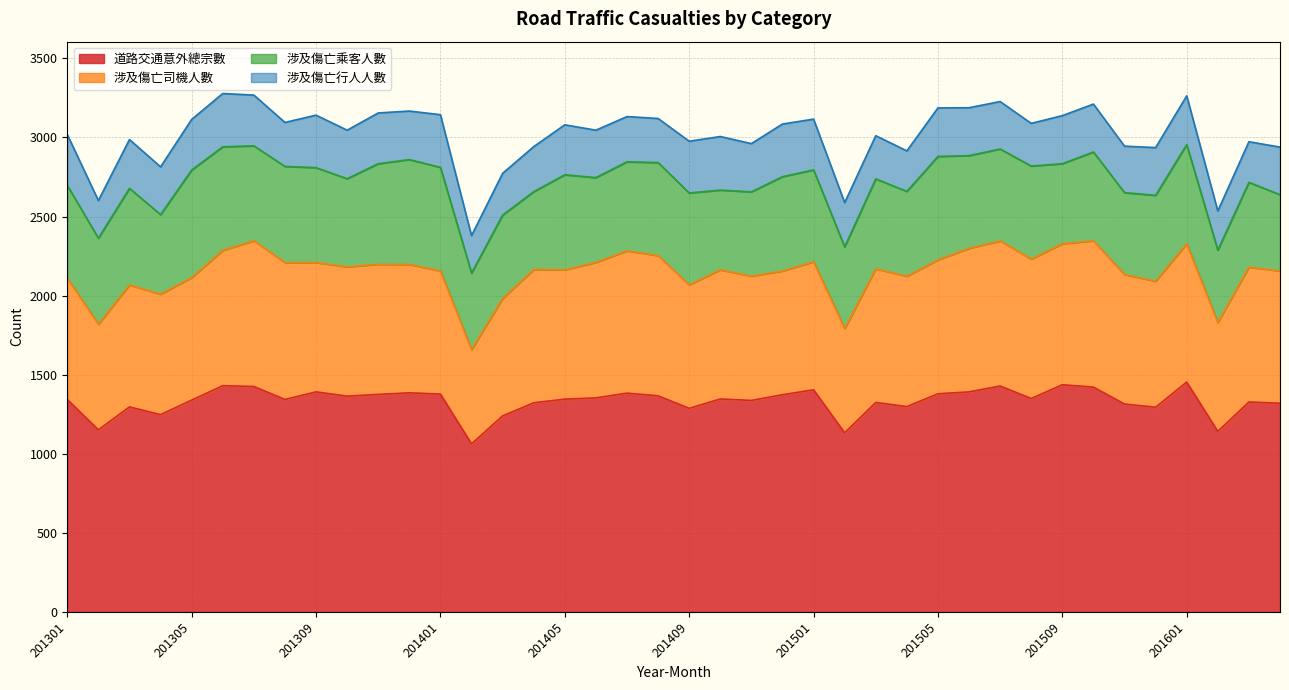

At how many categories does at least one series exceed 524?

40